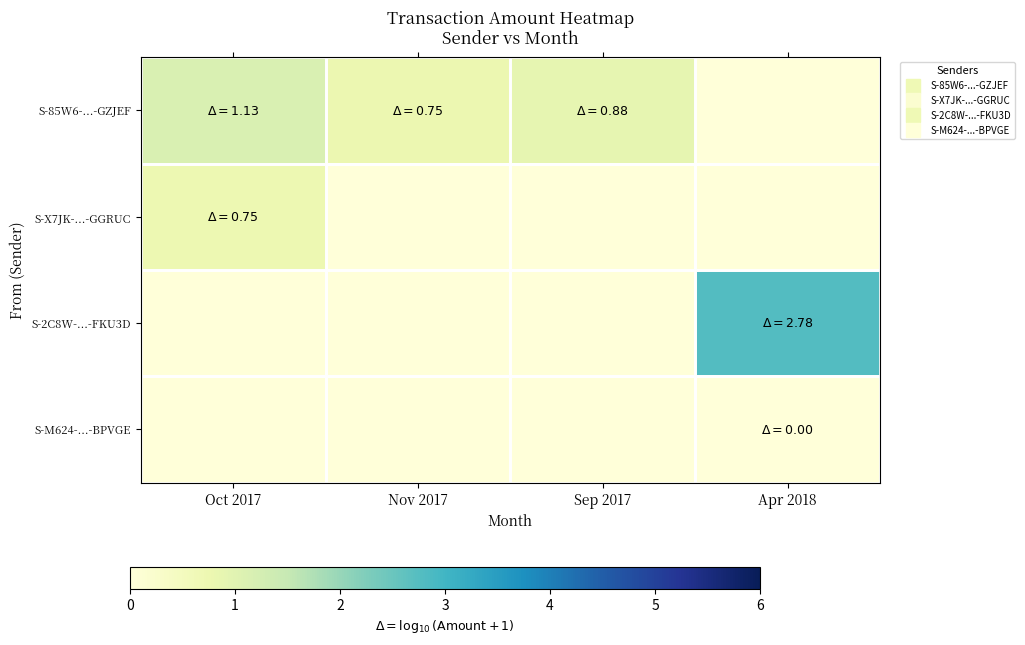

How many categories are shown in the chart?

4